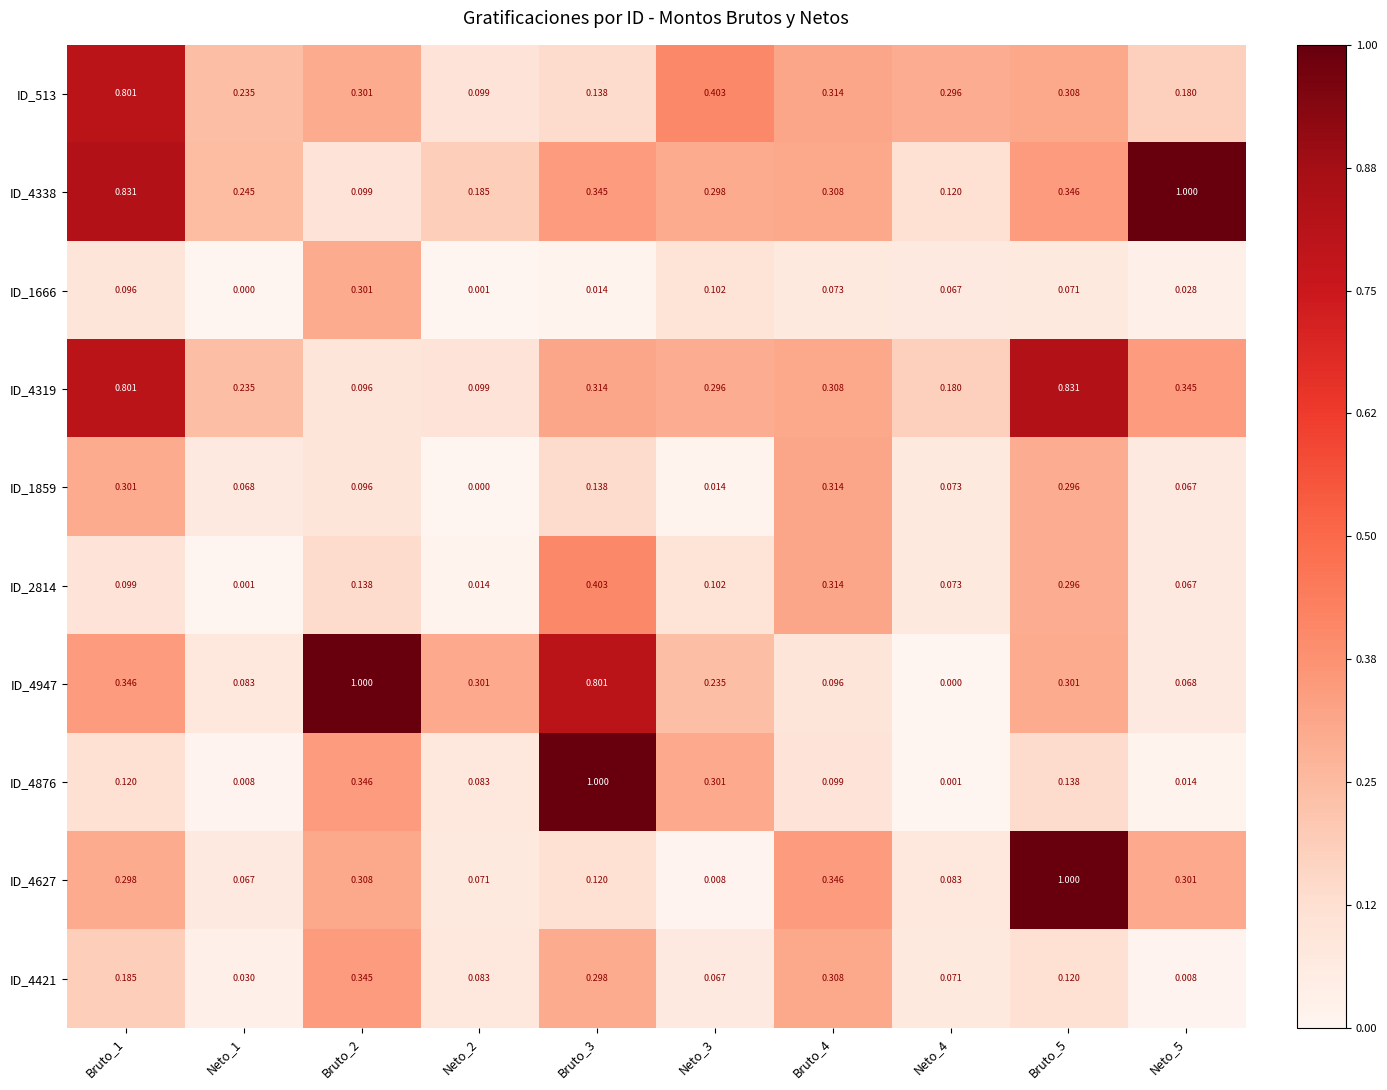

Which series has the largest total across all categories?

ID_4338